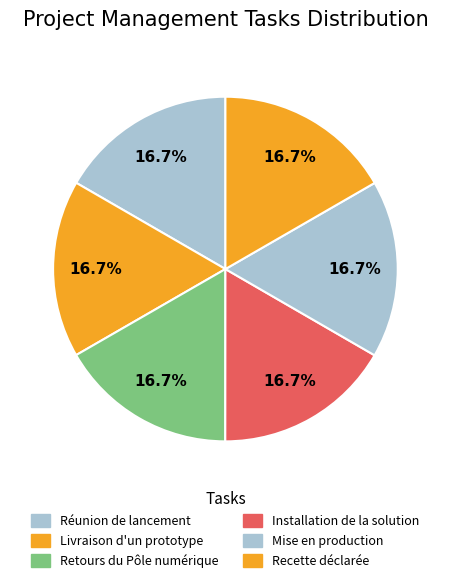

Which category has the biggest portion of the pie?

Mise en production